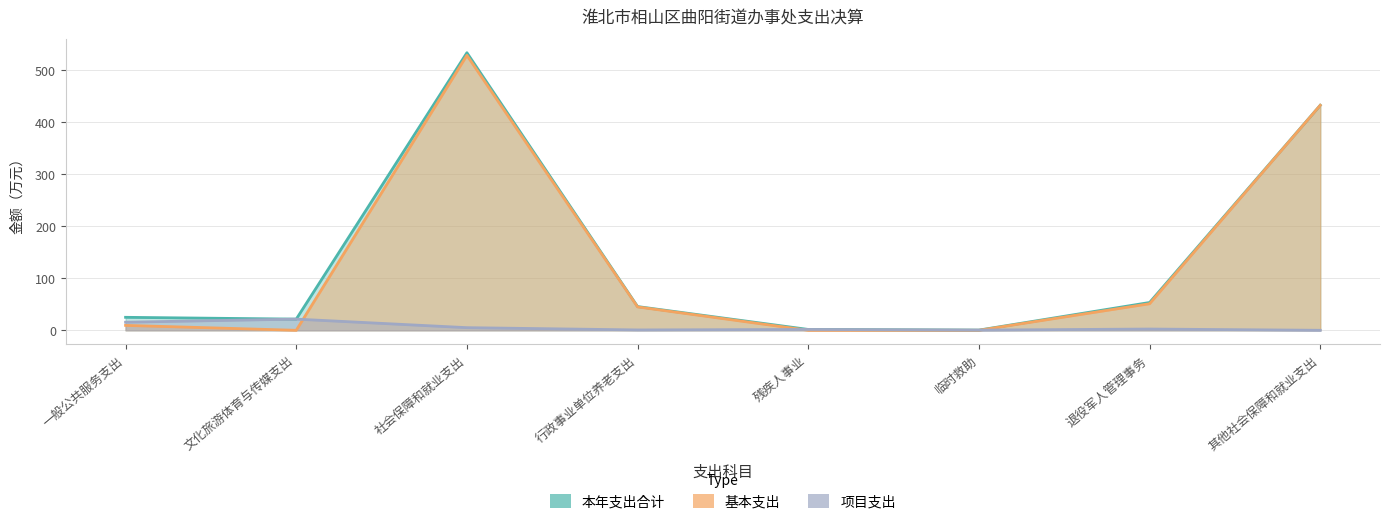

Where is the first local minimum for 本年支出合计?

文化旅游体育与传媒支出